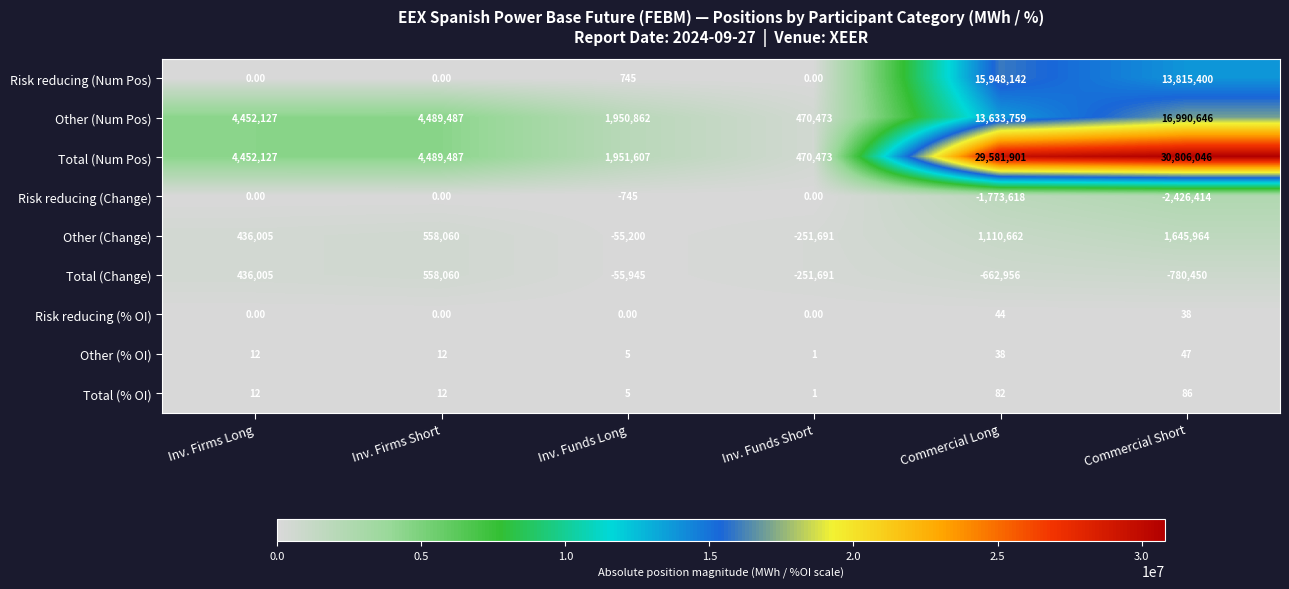

Which series has the largest total across all categories?

Total (Num Pos)